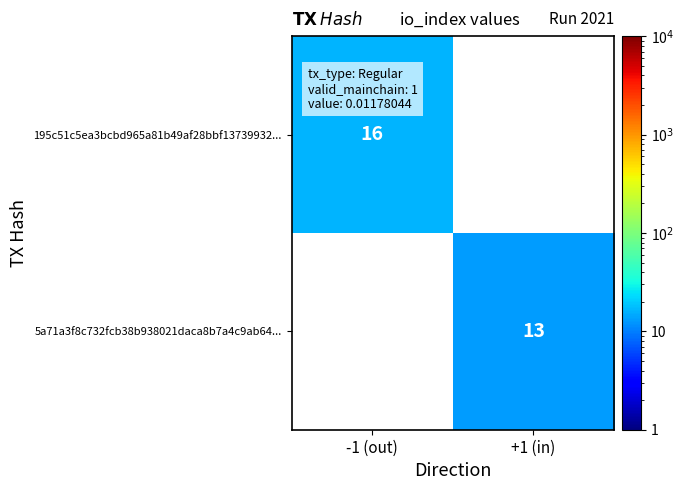

Is the value of 5a71a3f8c732fcb38b938021daca8b7a4c9ab64... at +1 (in) greater than the value of 195c51c5ea3bcbd965a81b49af28bbf13739932... at -1 (out)?

No